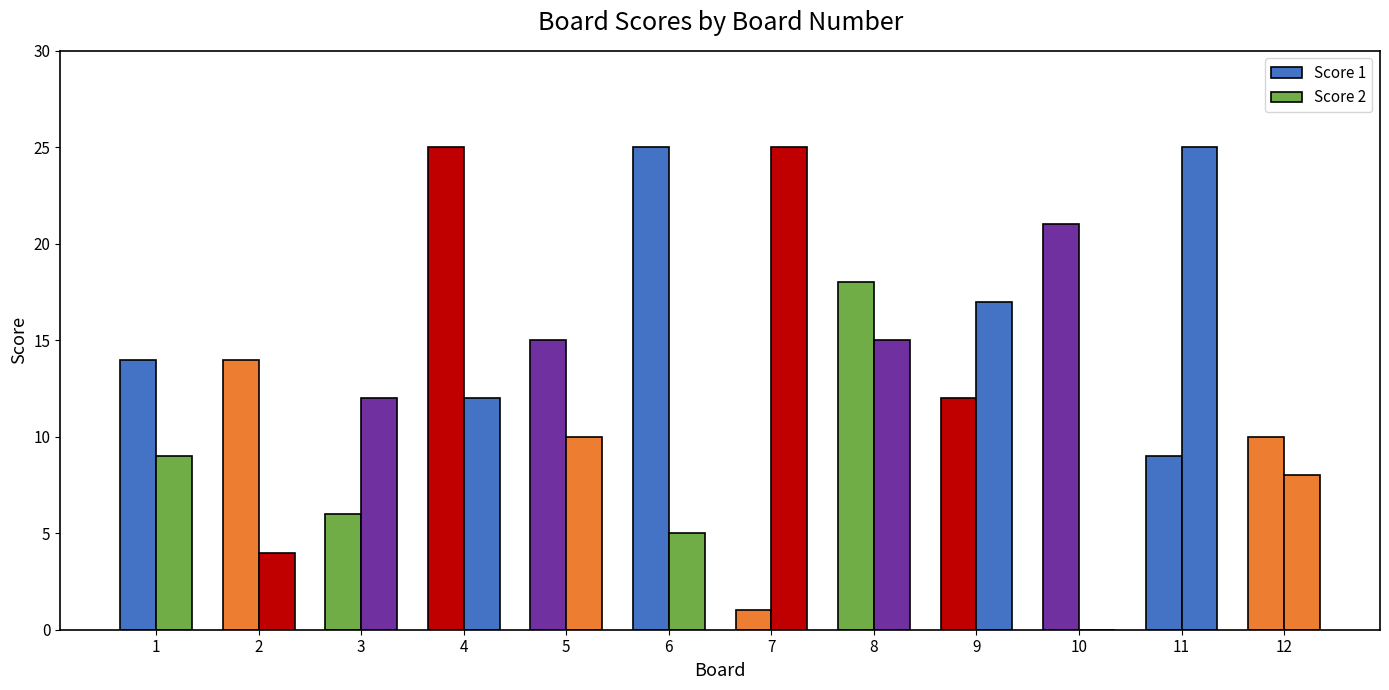

What is the total value across all series at 5?

25